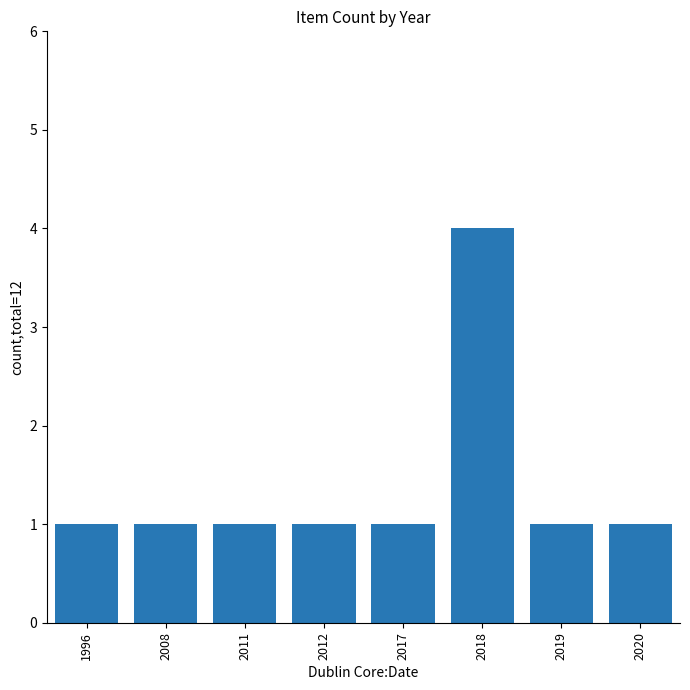

Read the value at 2020.

1